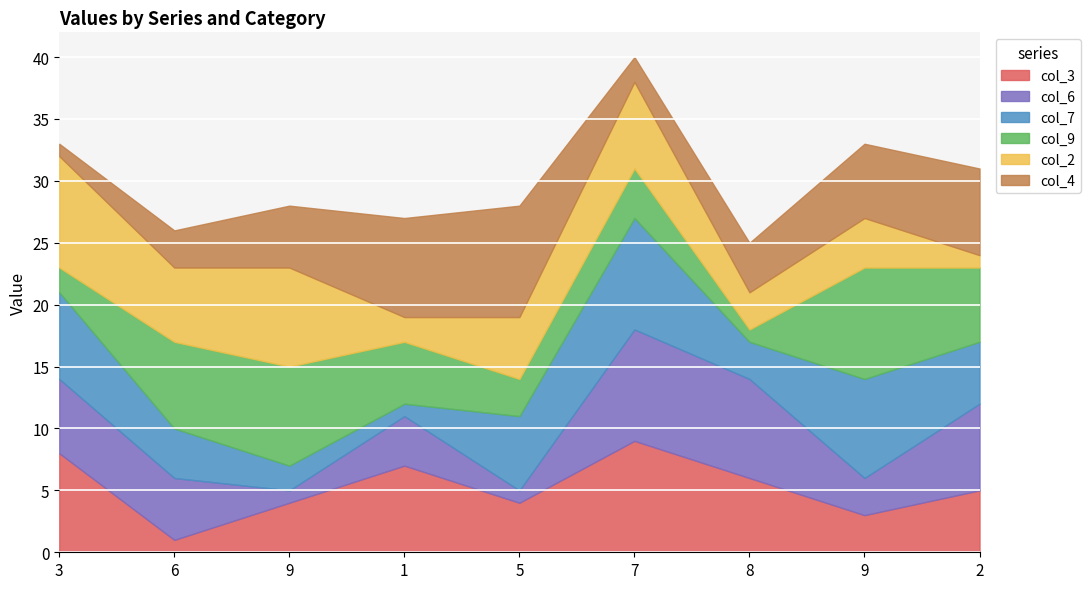

Where is the first local maximum for col_9?

9